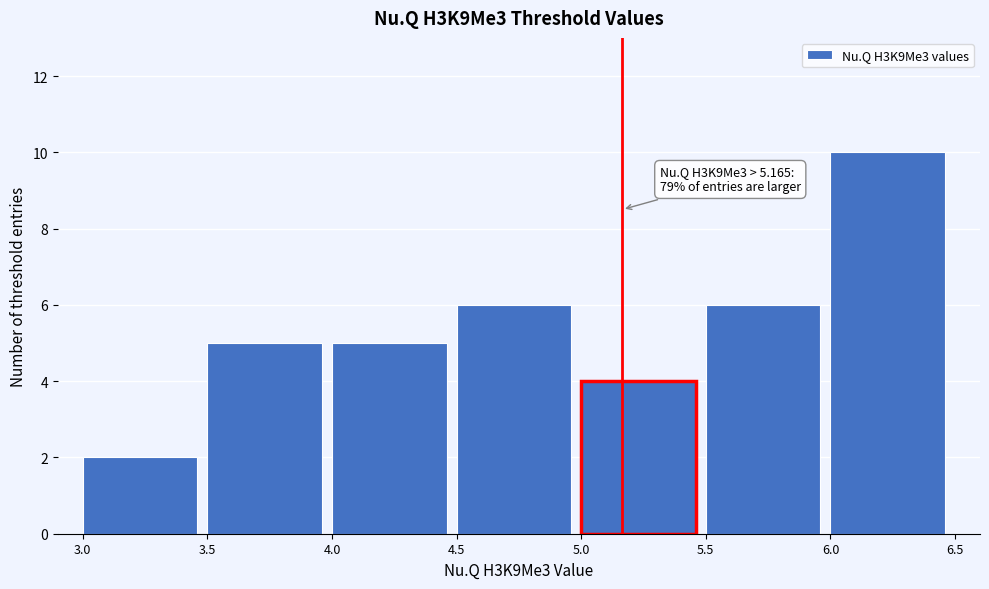

Which range on the x-axis has the tallest bar?

6.0 to 6.5